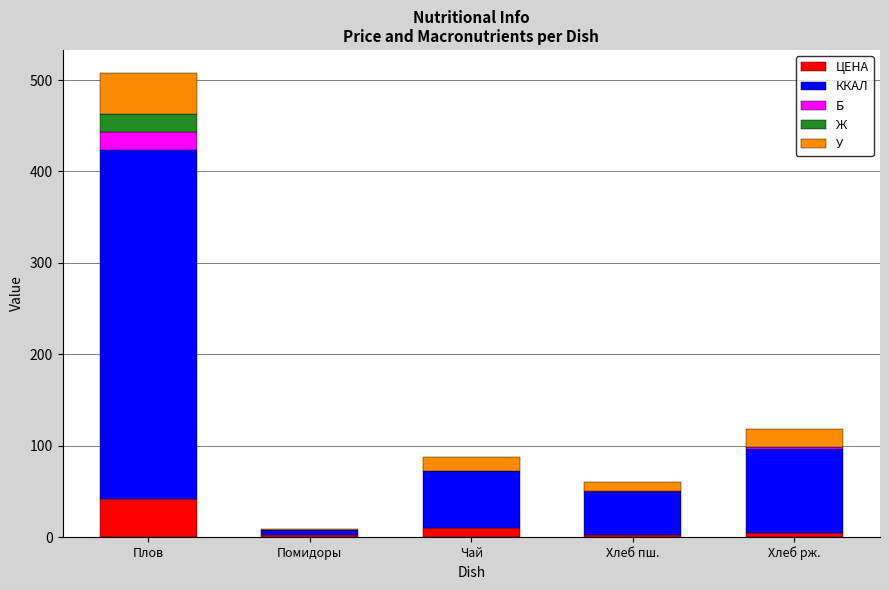

At which category is the sum across all series the highest?

Плов